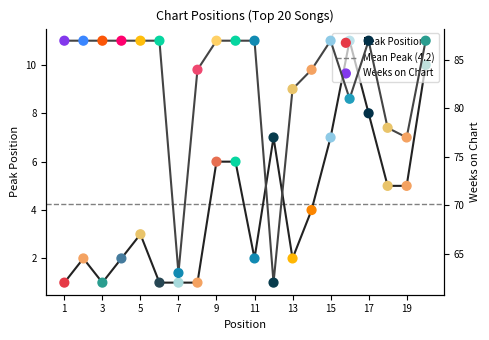

Which series reaches the maximum Y coordinate?

Weeks on Chart